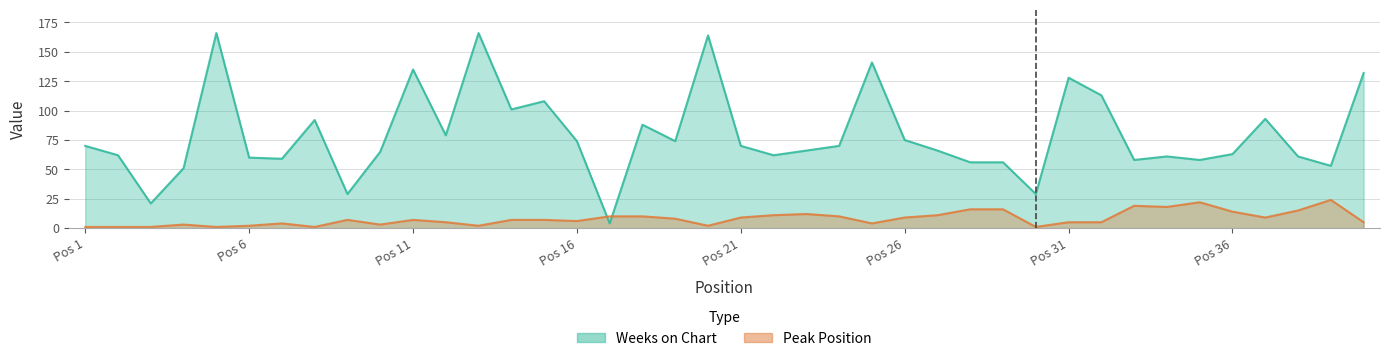

At 14, list the series in order from smallest to largest.

Peak Position, Weeks on Chart